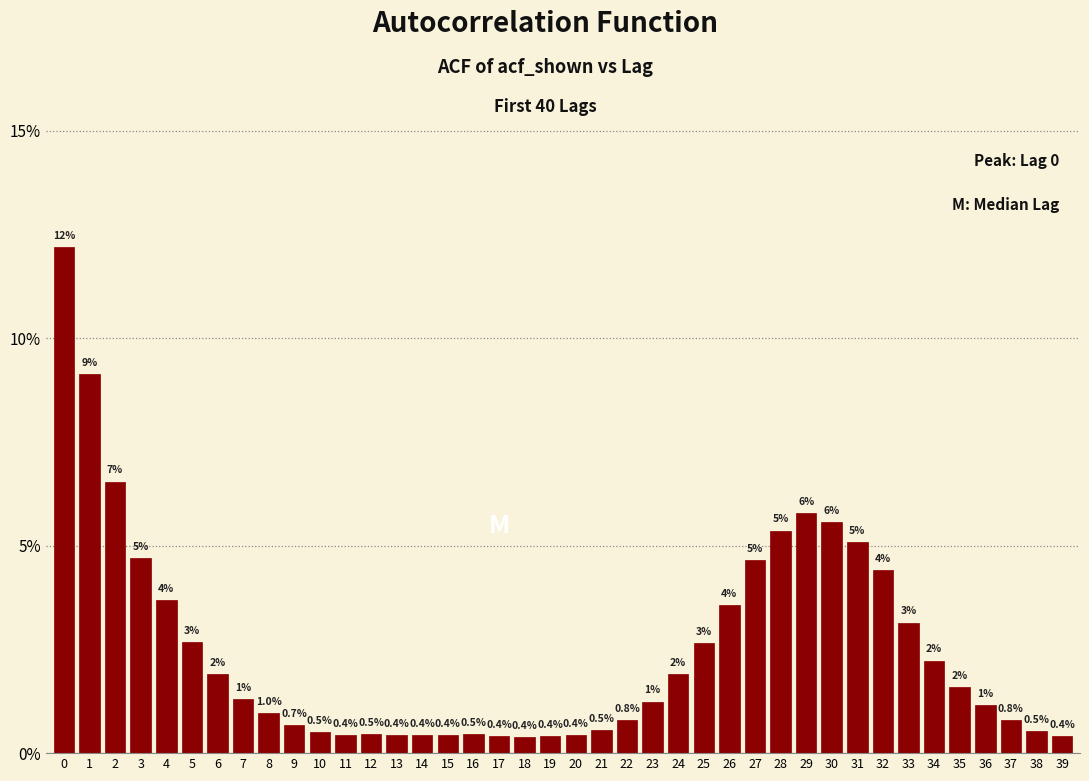

What is the smallest value displayed?

0.4